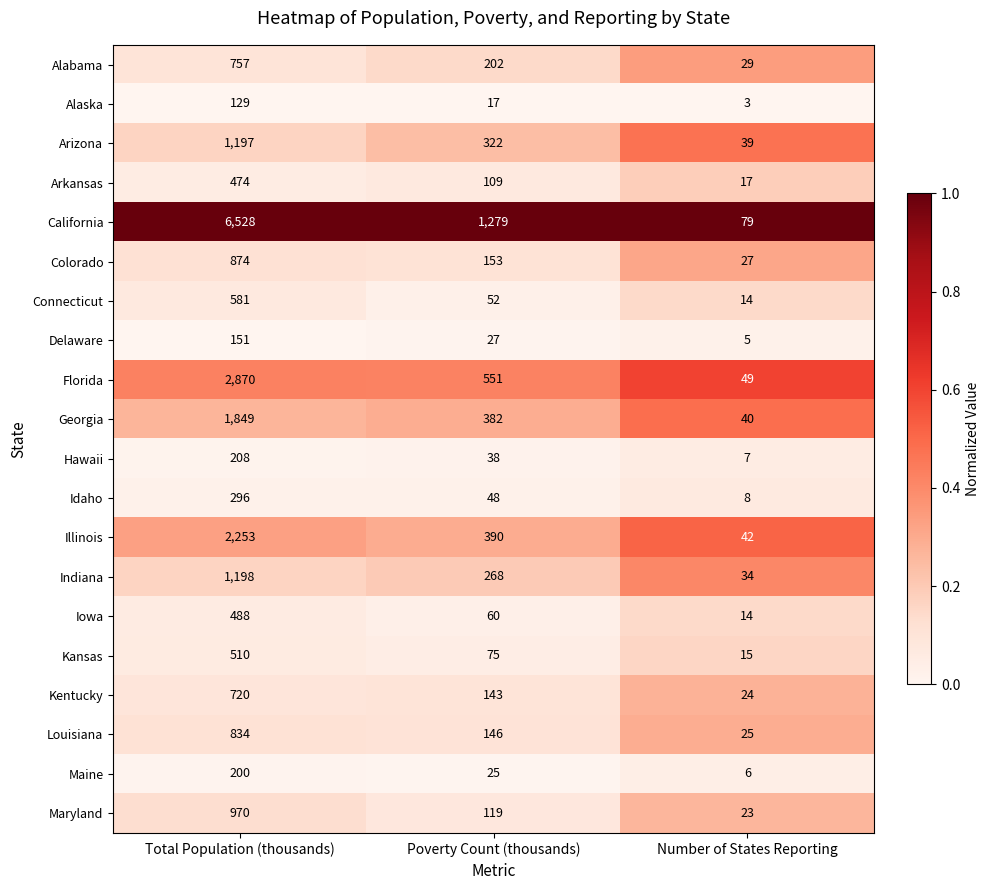

Which series changed the most between Total Population (thousands) and Poverty Count (thousands)?

California